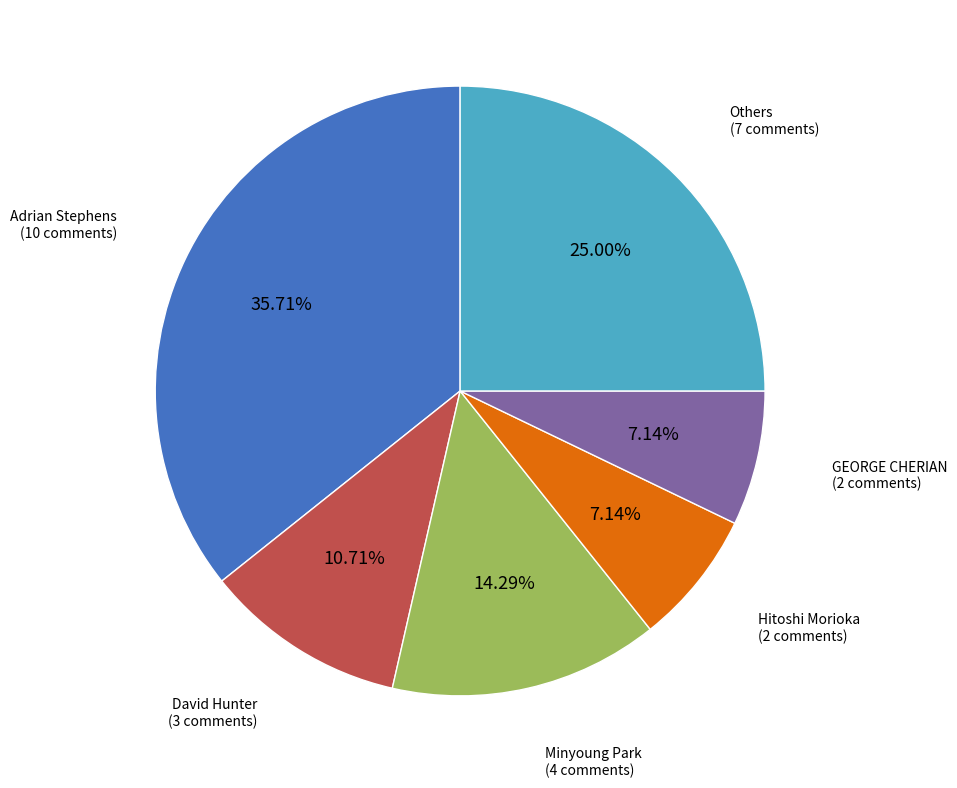

Does any single category account for the majority?

No